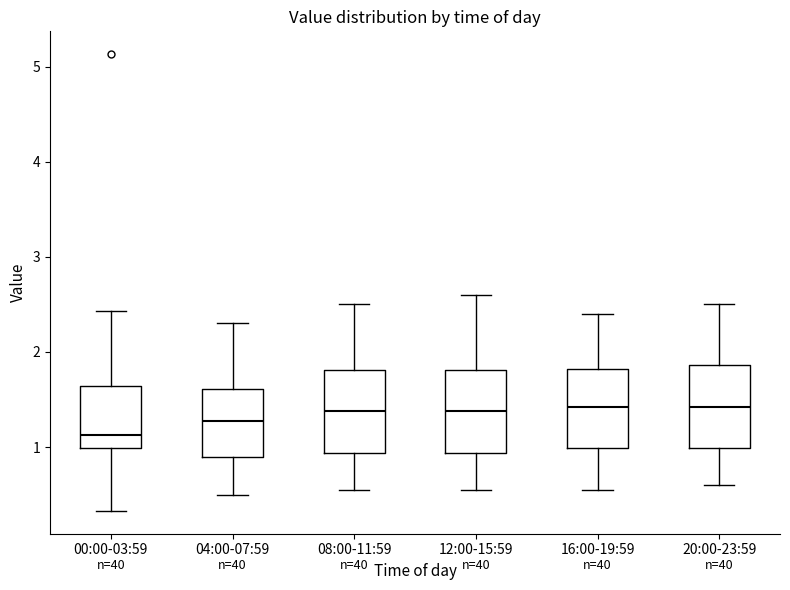

Reading left to right, read every box against the y-axis: the position of its median line, the range the box covers, and the ends of its whiskers. The values are not printed on the chart, so give them approximately, as read against the axis.

00:00-03:59: median 1.1, box 1.0 to 1.6, whiskers 0.3 to 2.4
04:00-07:59: median 1.3, box 0.9 to 1.6, whiskers 0.5 to 2.3
08:00-11:59: median 1.4, box 0.9 to 1.8, whiskers 0.6 to 2.5
12:00-15:59: median 1.4, box 0.9 to 1.8, whiskers 0.6 to 2.6
16:00-19:59: median 1.4, box 1.0 to 1.8, whiskers 0.6 to 2.4
20:00-23:59: median 1.4, box 1.0 to 1.9, whiskers 0.6 to 2.5